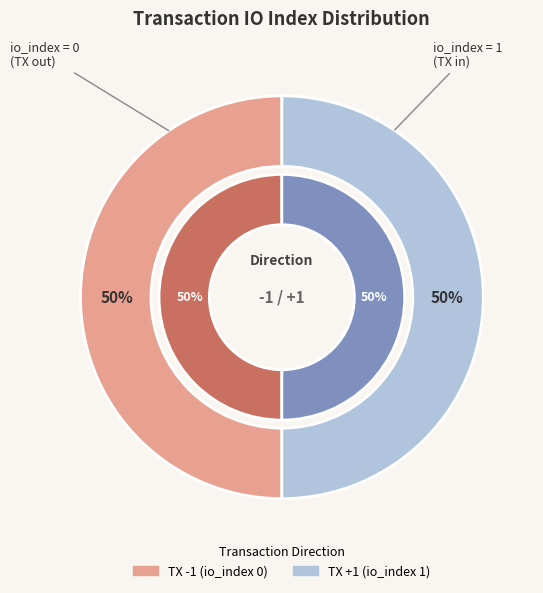

Count the number of slices in the pie.

2